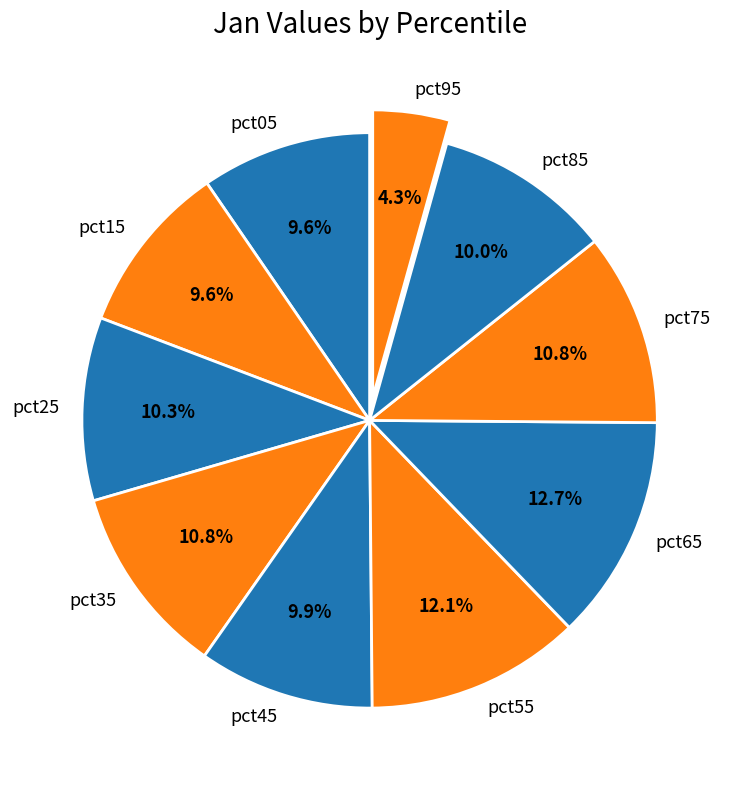

To the nearest percent, what is the average slice percentage?

10%